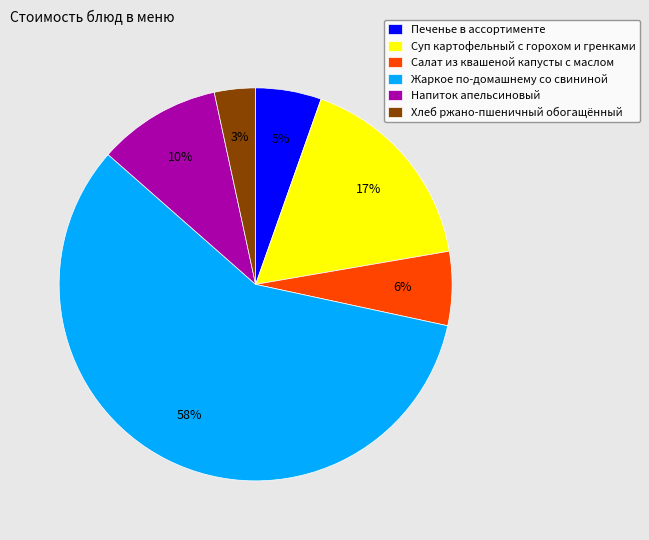

Which has a higher value, Салат из квашеной капусты с маслом or Жаркое по-домашнему со свининой?

Жаркое по-домашнему со свининой